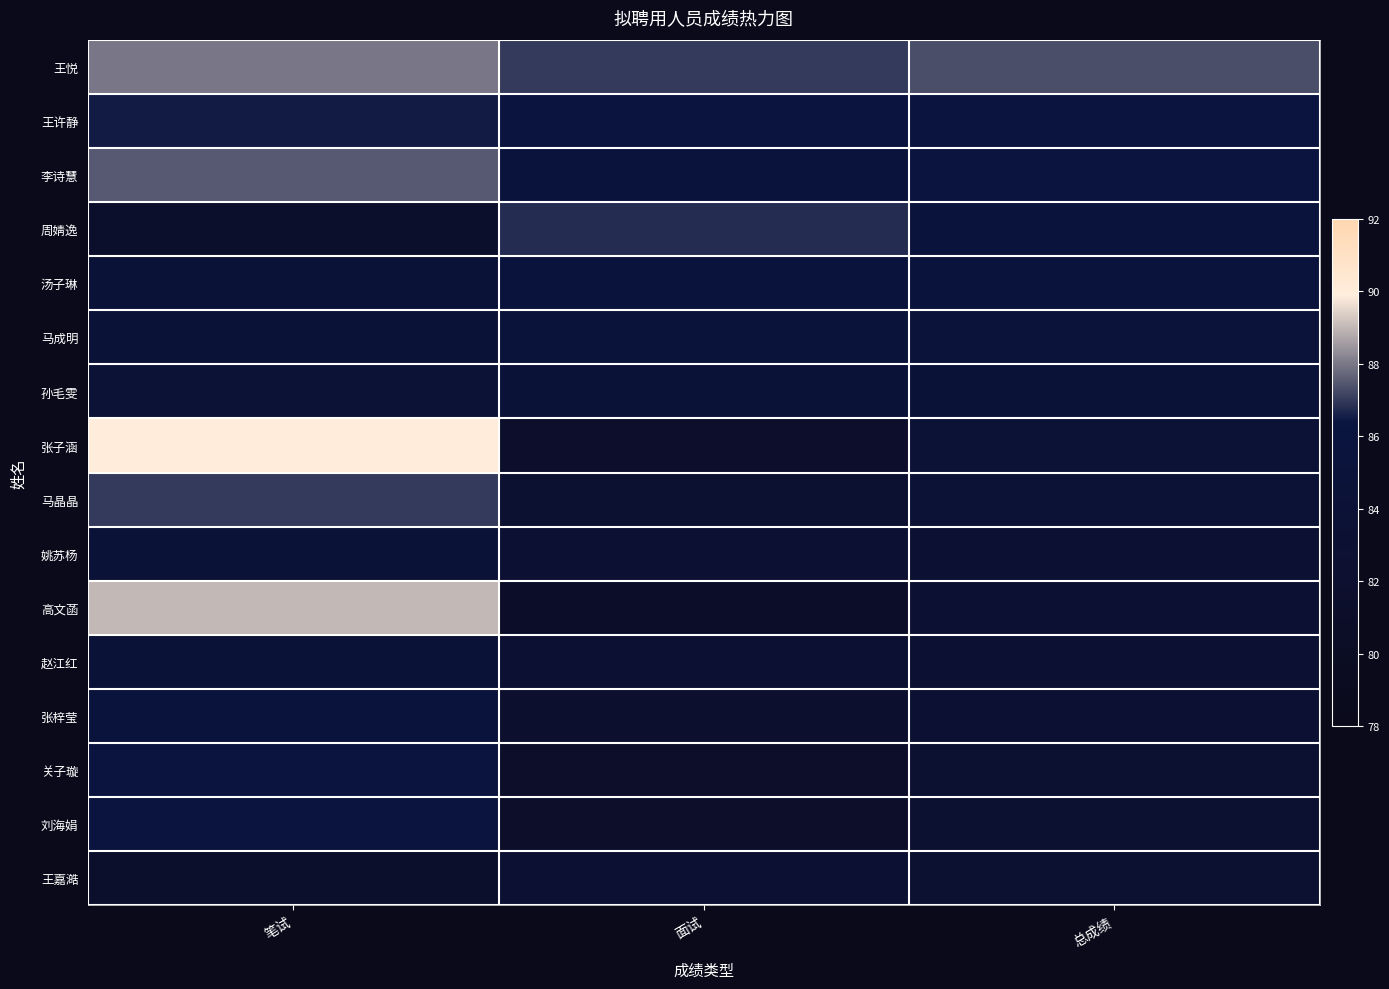

Which has a higher value, 总成绩 or 面试?

总成绩